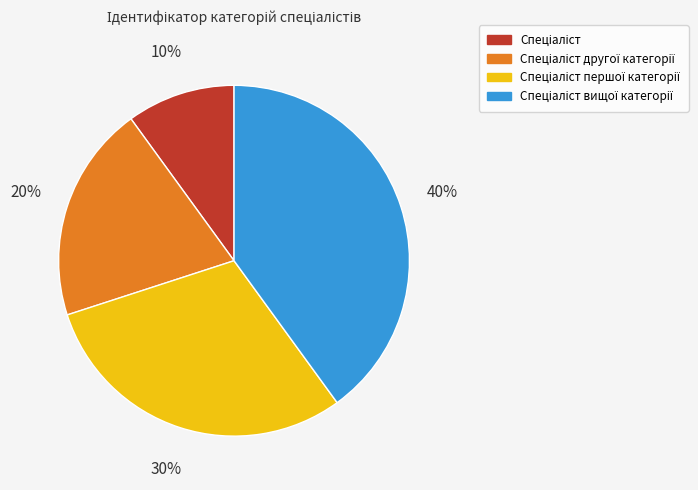

How many segments does this pie chart have?

4